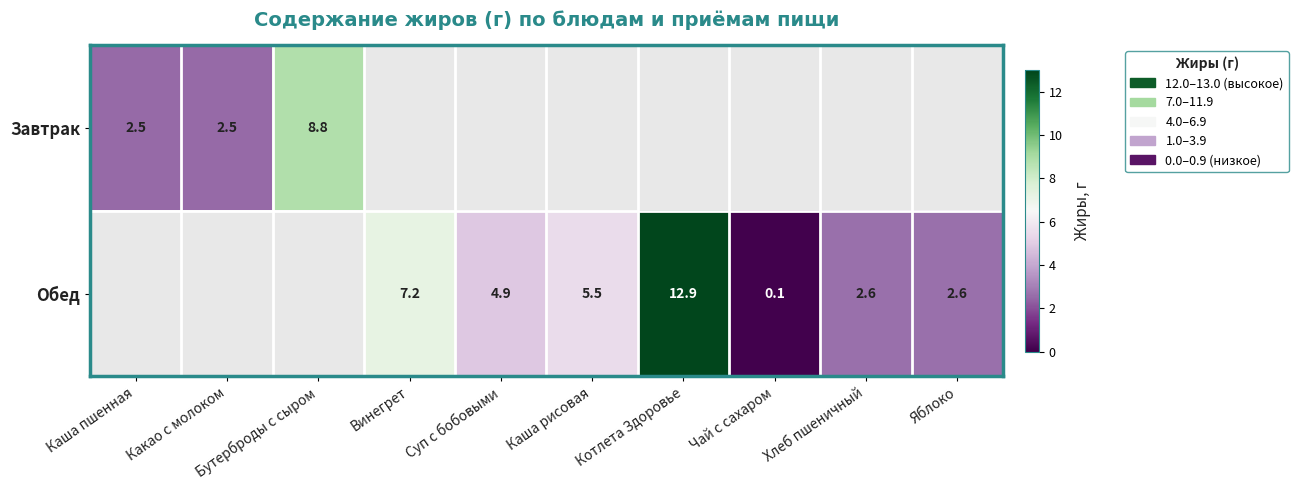

The Обед series shows 3.7 at Винегрет. True or false?

False